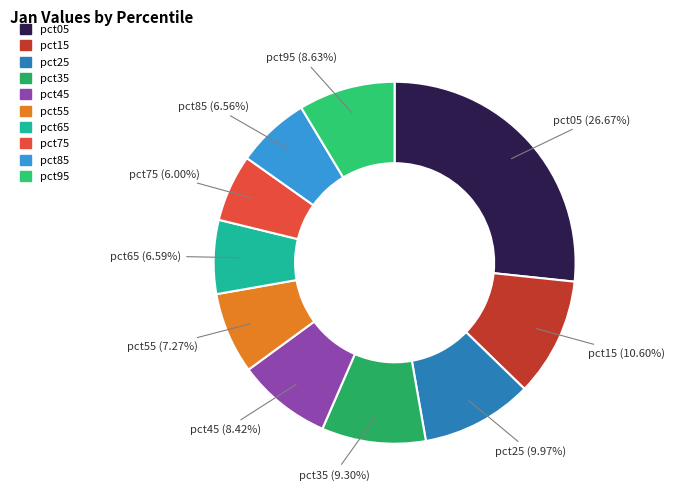

Between pct95 and pct35, which is larger?

pct35